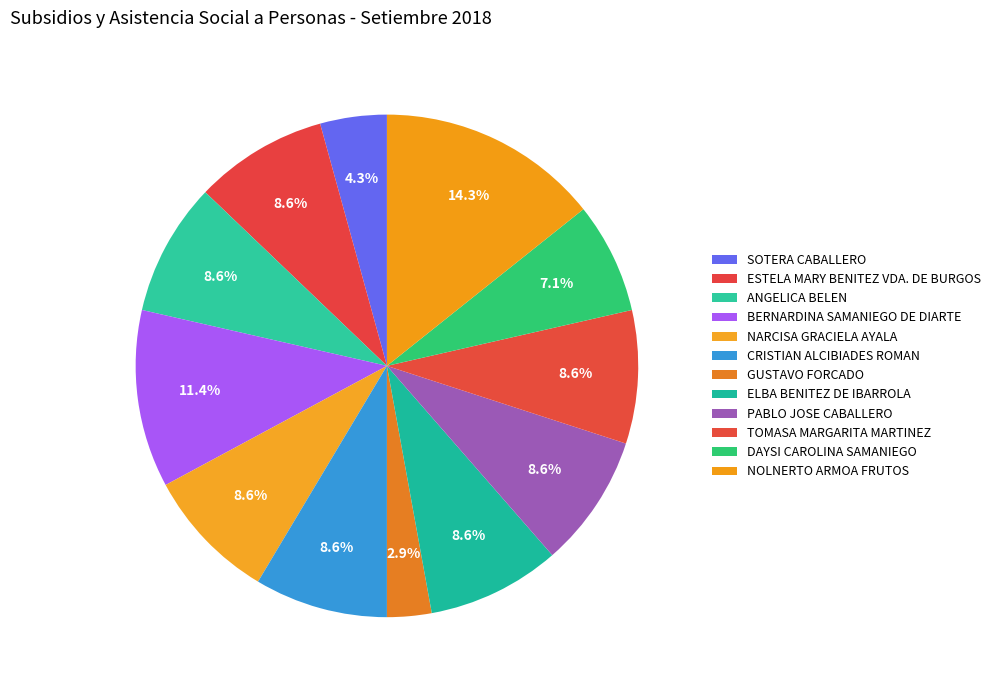

Rank the categories by value from lowest to highest.

GUSTAVO FORCADO, SOTERA CABALLERO, DAYSI CAROLINA SAMANIEGO, ESTELA MARY BENITEZ VDA. DE BURGOS, ANGELICA BELEN, NARCISA GRACIELA AYALA, CRISTIAN ALCIBIADES ROMAN, ELBA BENITEZ DE IBARROLA, PABLO JOSE CABALLERO, TOMASA MARGARITA MARTINEZ, BERNARDINA SAMANIEGO DE DIARTE, NOLNERTO ARMOA FRUTOS